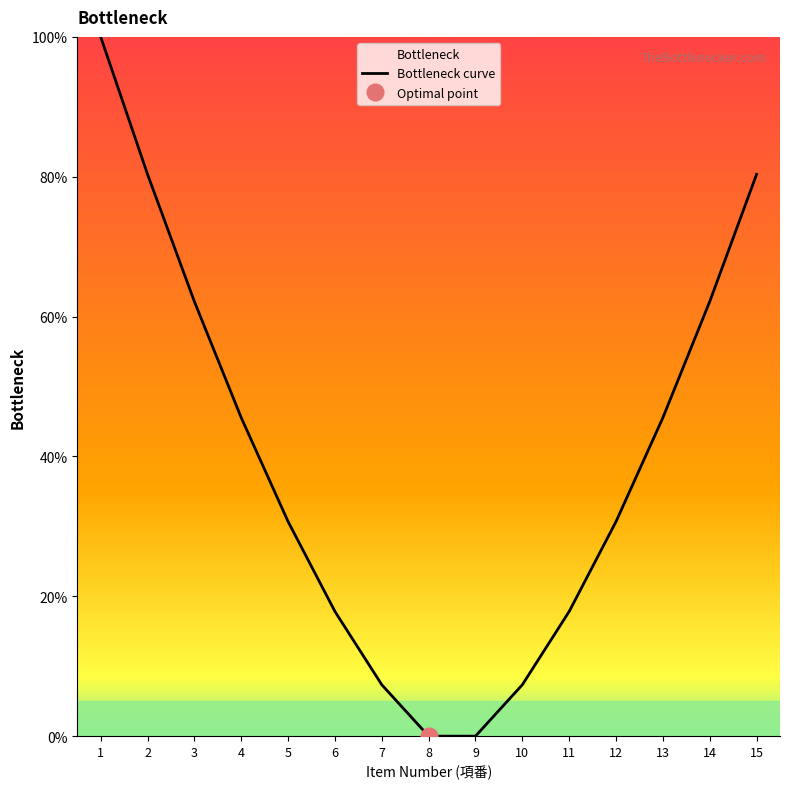

How many positive values are there?

13